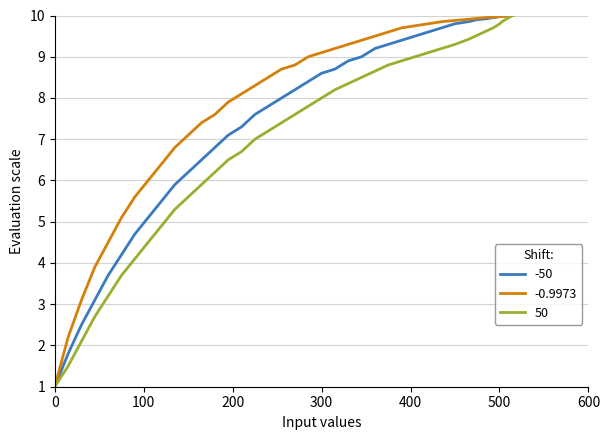

What is the lowest value of the -50 series?

1.0